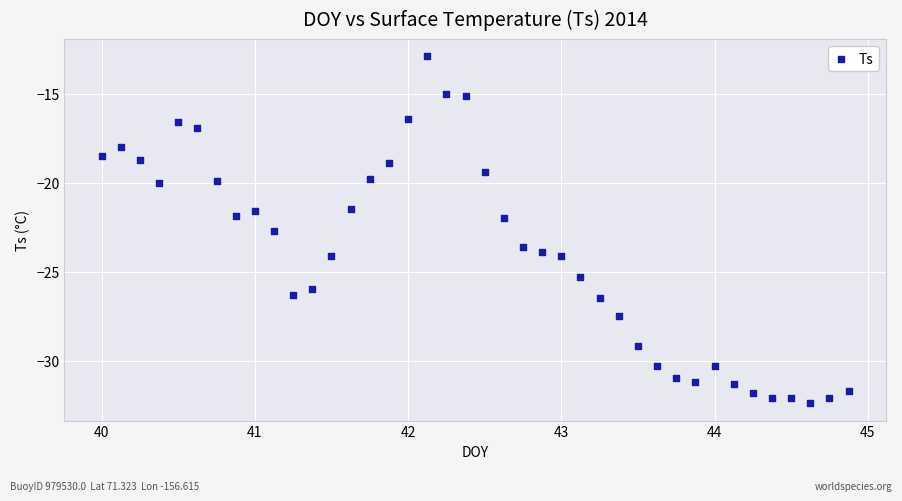

What is the range of X values (max minus min)?

4.9